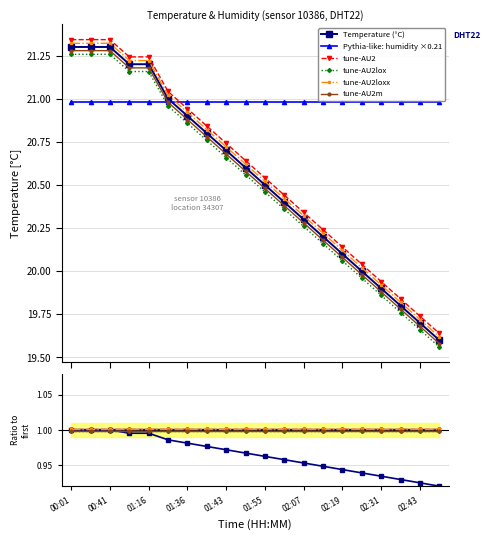

How many categories are shown in the chart?

20